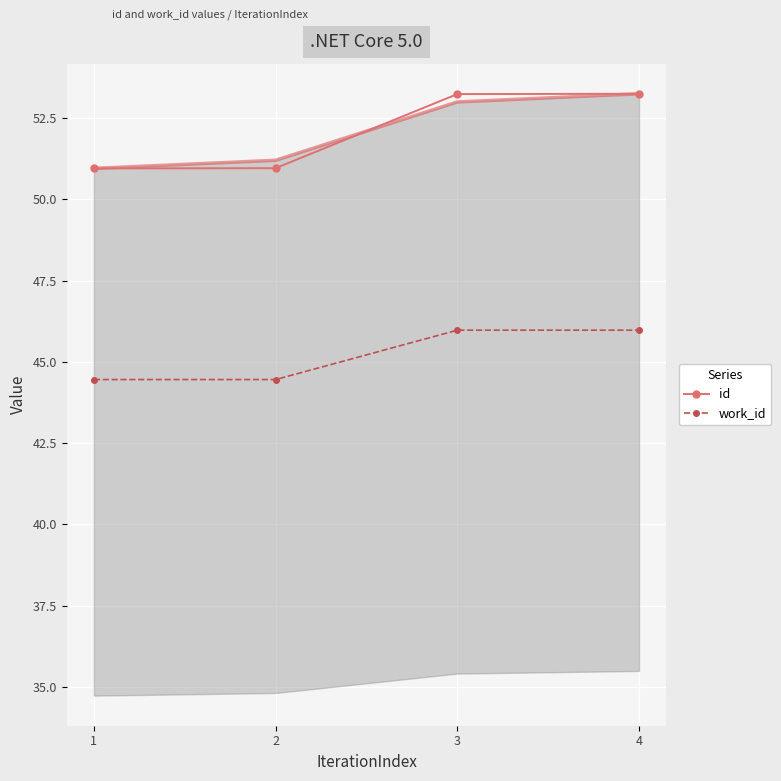

What is the value of the id point at the 2nd from the left?

51.0